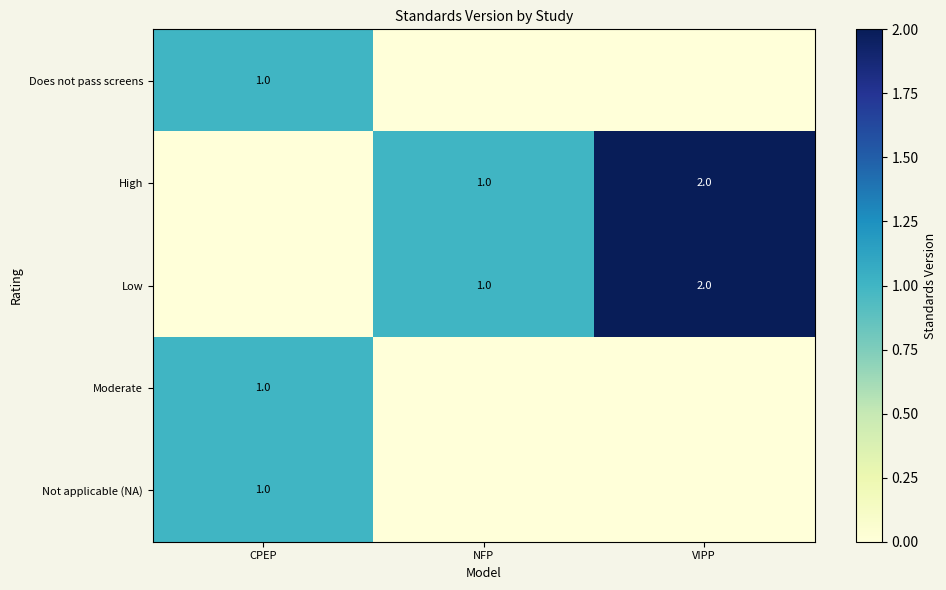

Is it true that Low equals 2 at NFP?

False